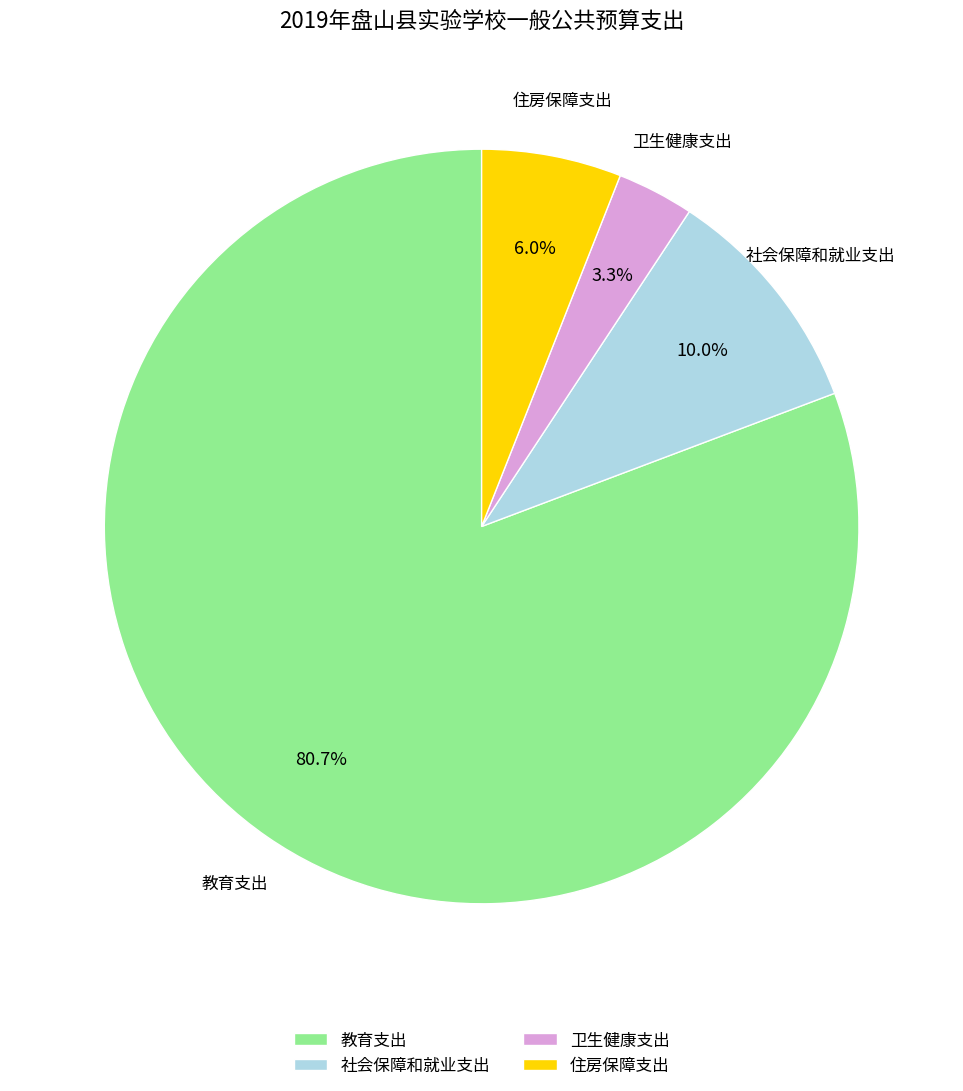

Rank the categories by value from highest to lowest.

教育支出, 社会保障和就业支出, 住房保障支出, 卫生健康支出